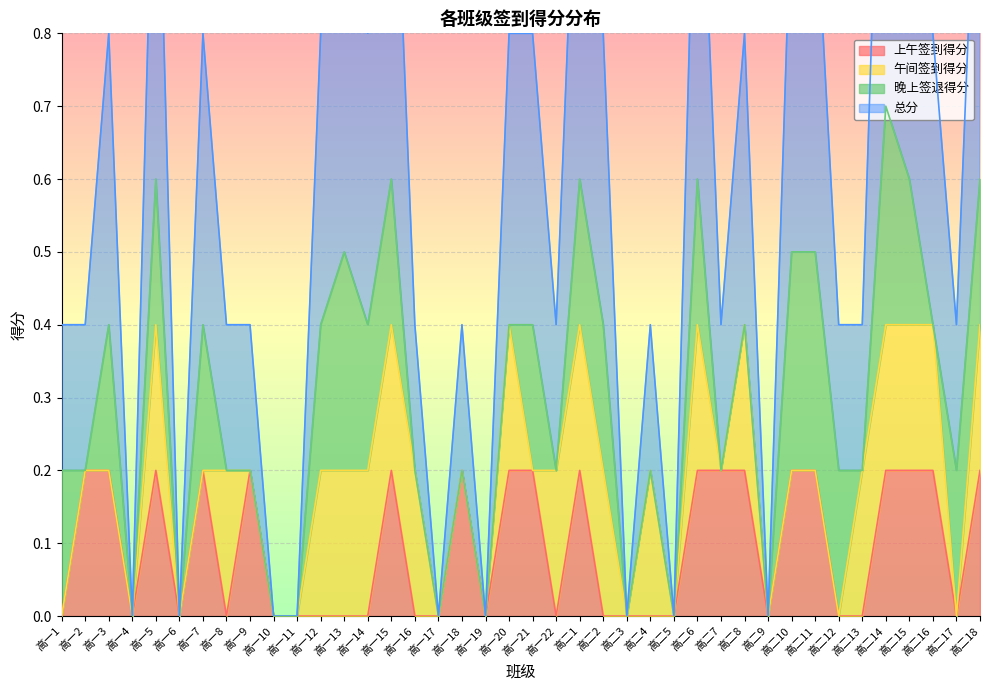

True or false: 上午签到得分 has a value of 0.2 at 高一3.

True